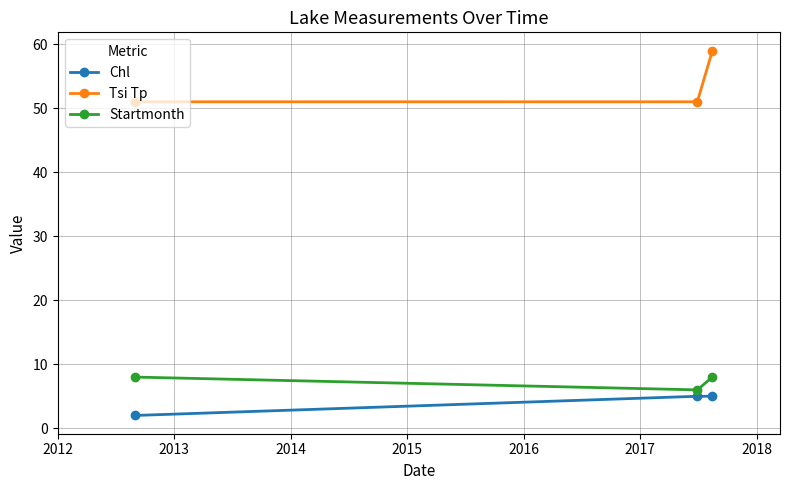

Which series has the largest range (max minus min)?

Tsi Tp